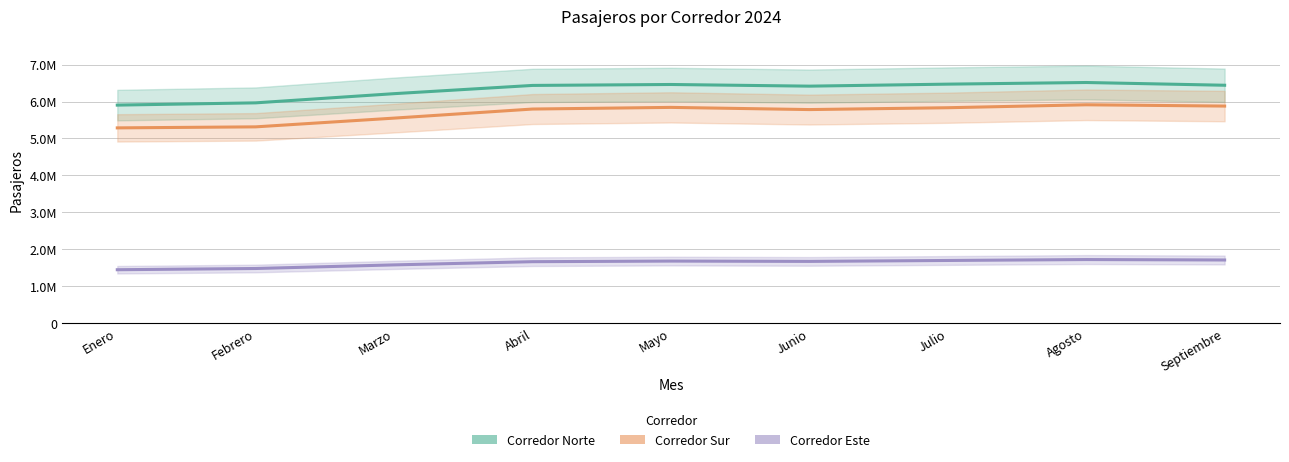

In Corredor Sur, how many points are higher than both neighbors (excluding endpoints)?

2